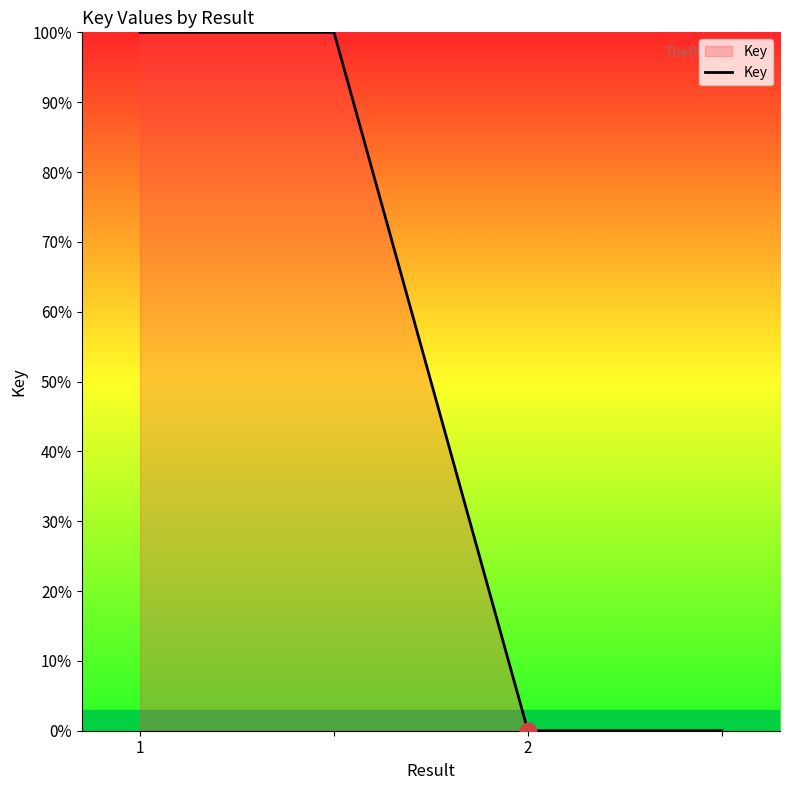

Reading left to right, what are all the values shown in this chart?

100	100	0	0